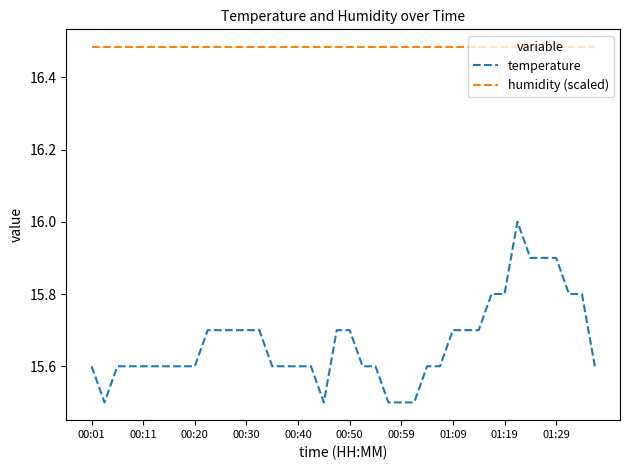

Which series has the widest spread of values?

temperature